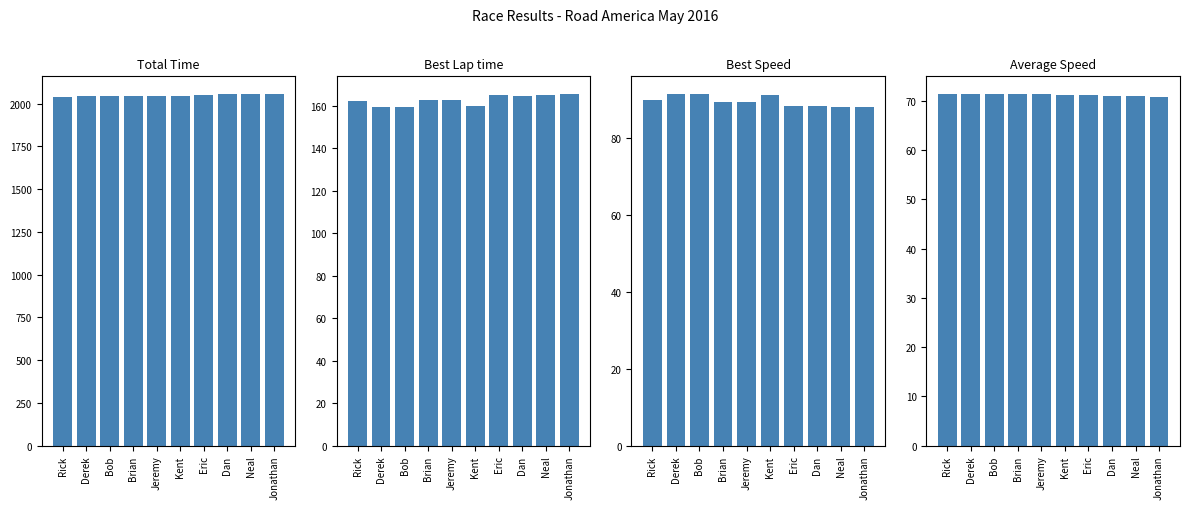

The Best Lap time series shows 159.9 at Kent. True or false?

True